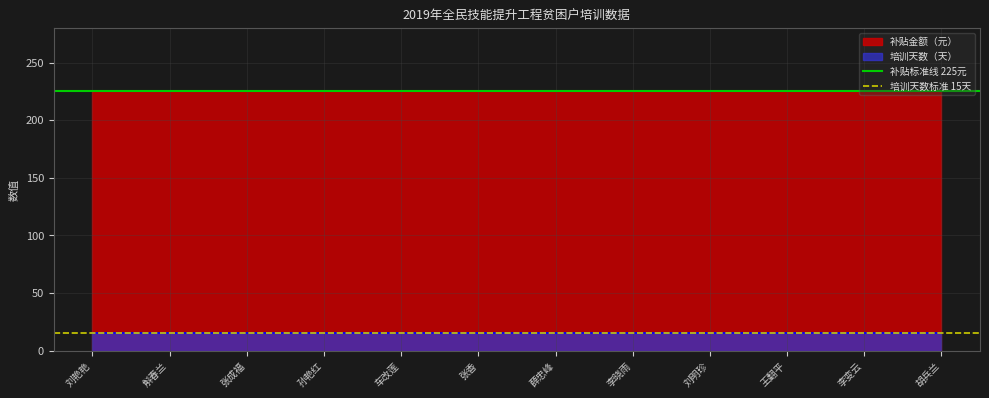

True or false: 补贴金额（元） and 培训天数（天） cross at least once.

False